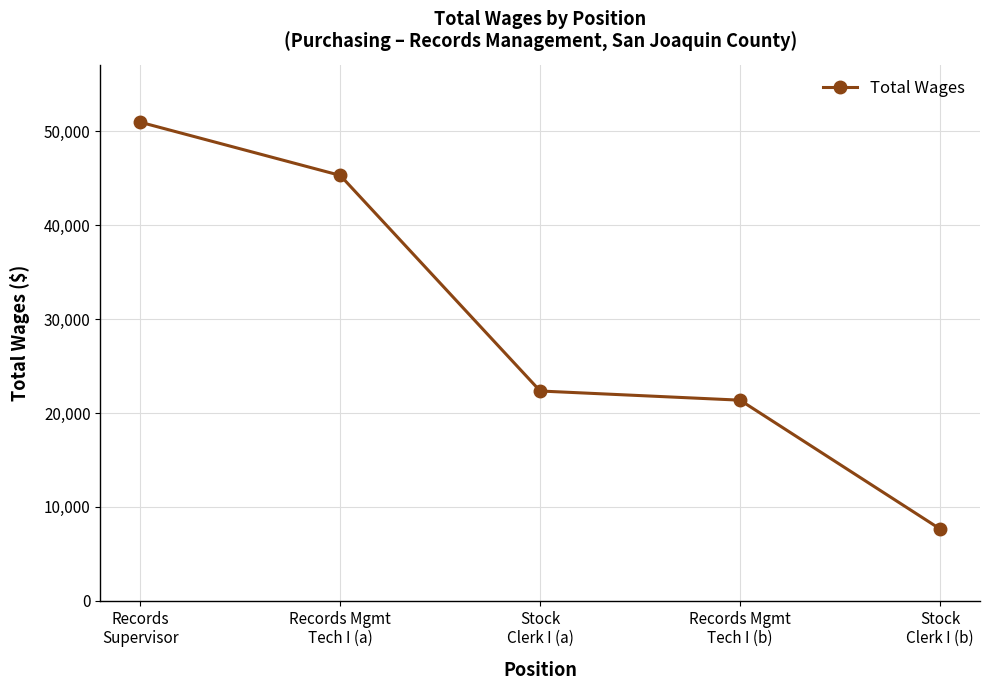

Is it true that the value at Records Mgmt
Tech I (b) is 13783?

False